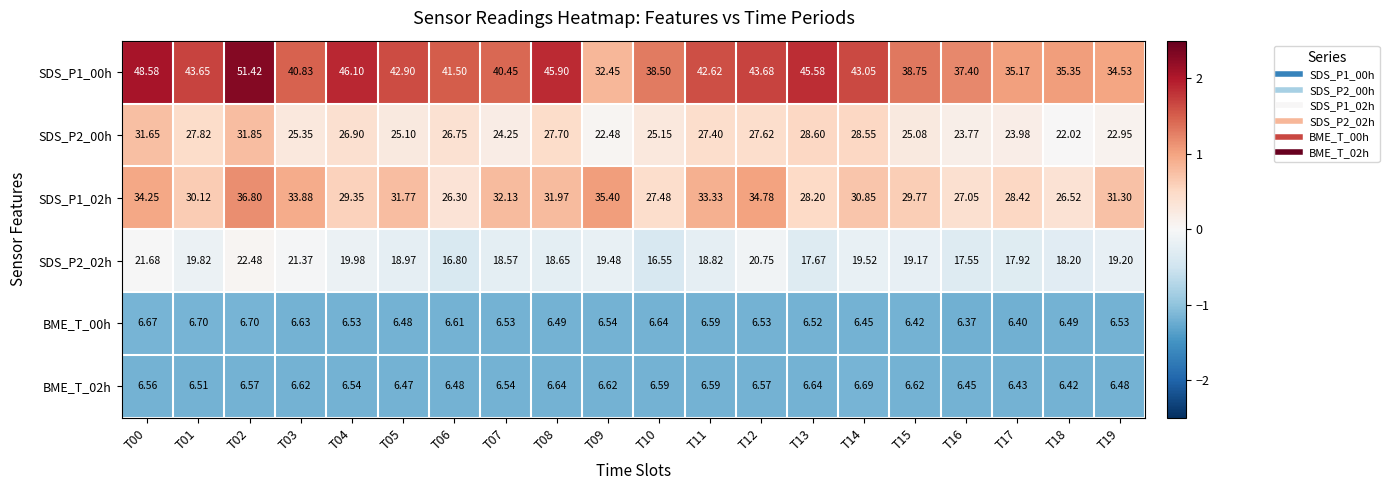

How many data points in SDS_P2_02h are less than 19?

10